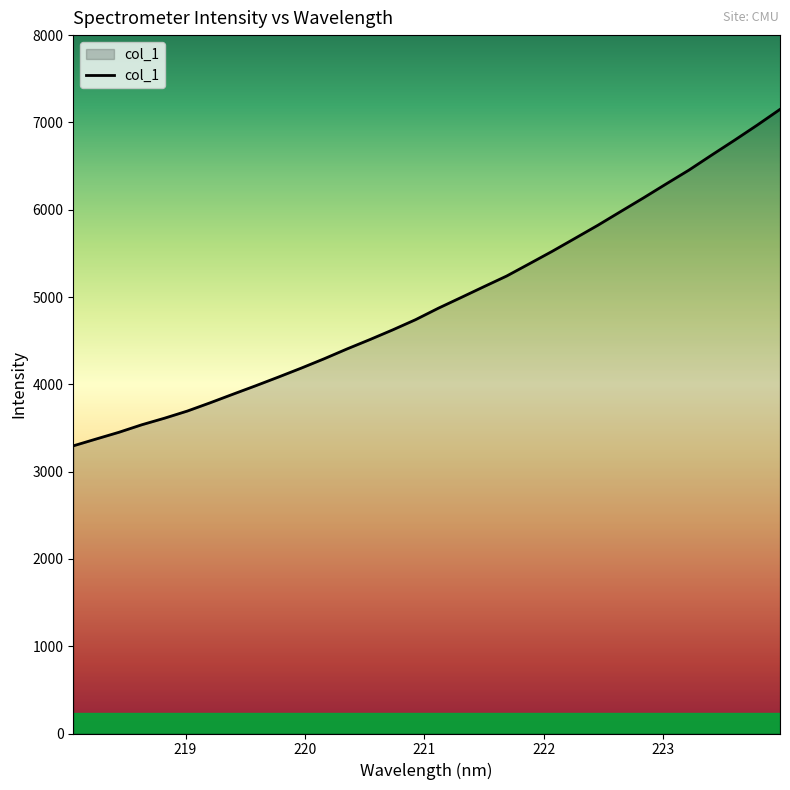

What is the difference between the maximum and minimum values?

3854.3